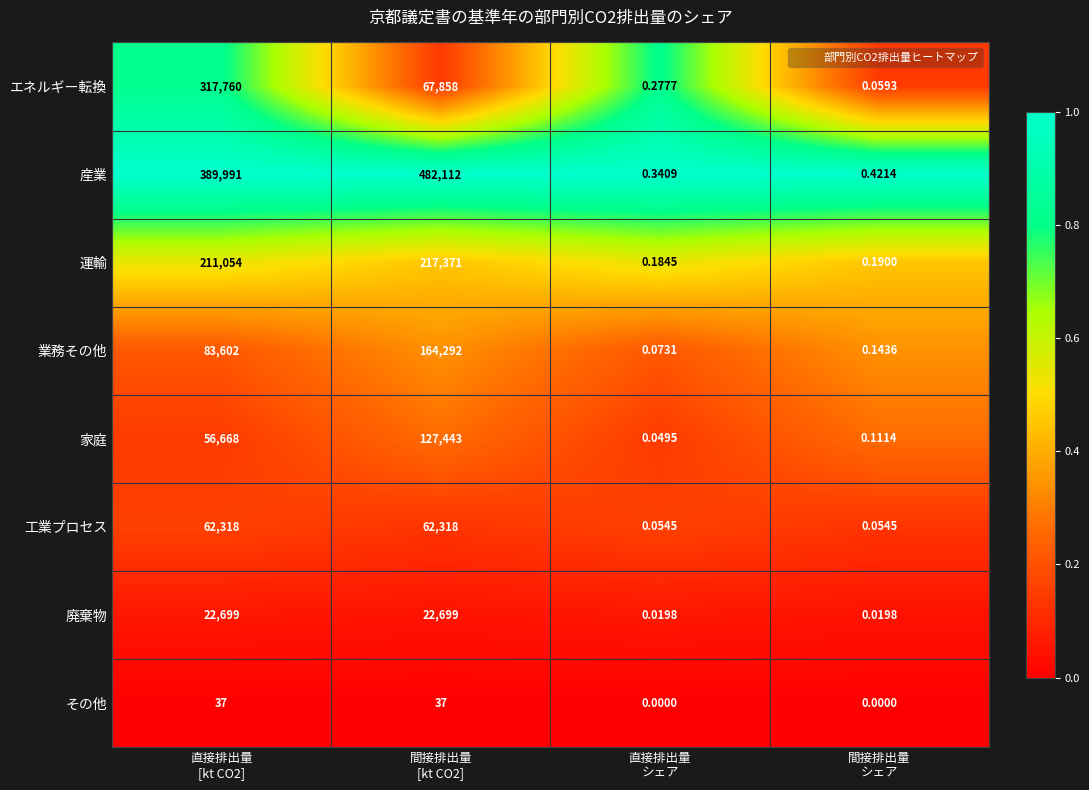

Which series has the widest spread of values?

産業